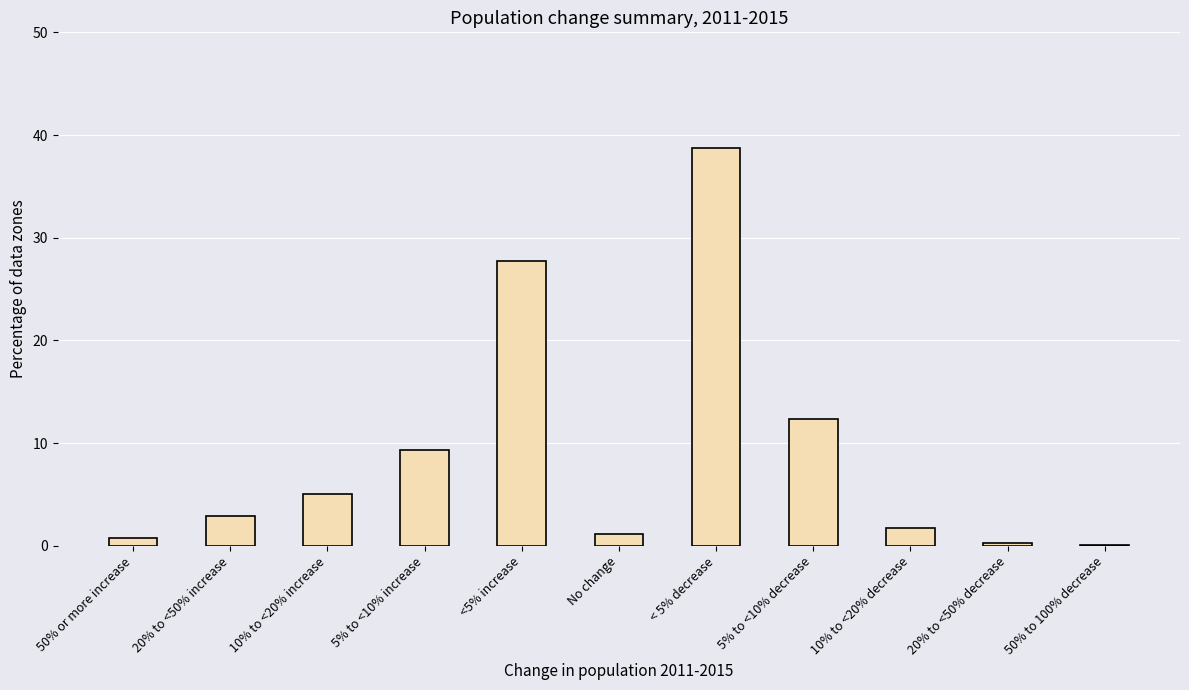

What is the sum of all values?

100.0